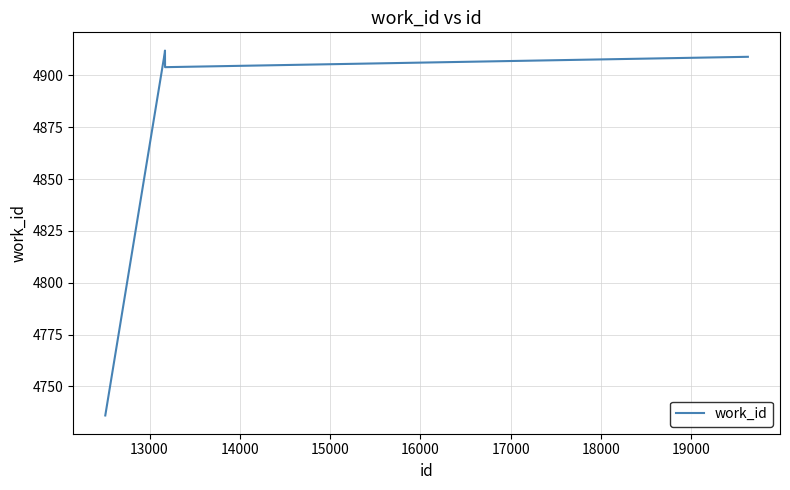

What is the difference between the maximum and minimum values?

176